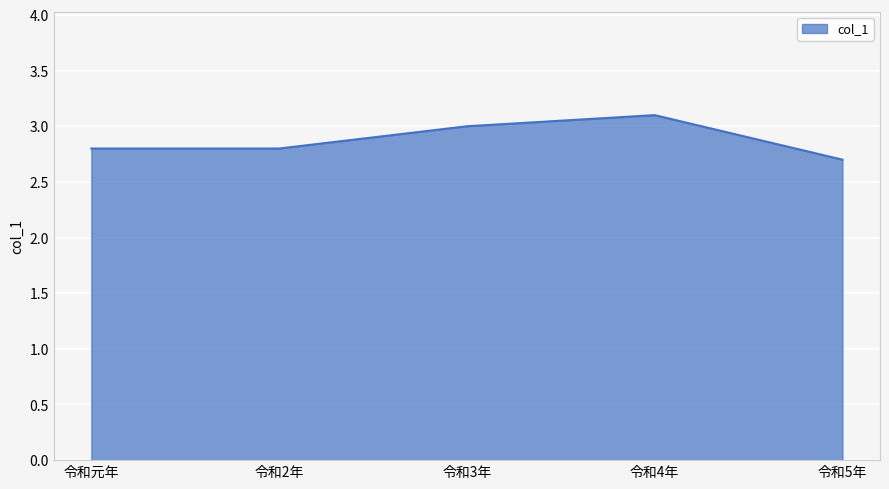

What value does the data have at 令和5年?

2.7